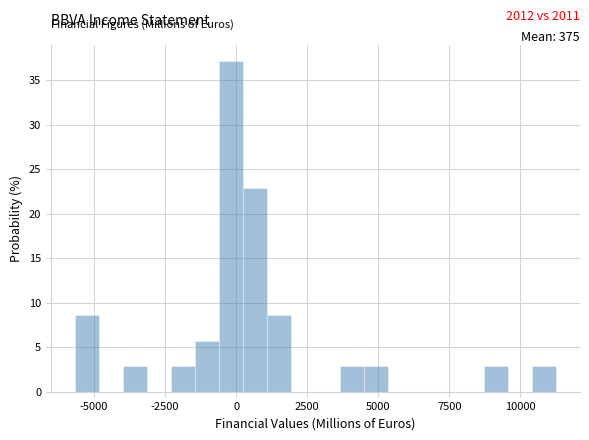

Read against the x-axis, roughly where is the centre of the tallest bar?

0